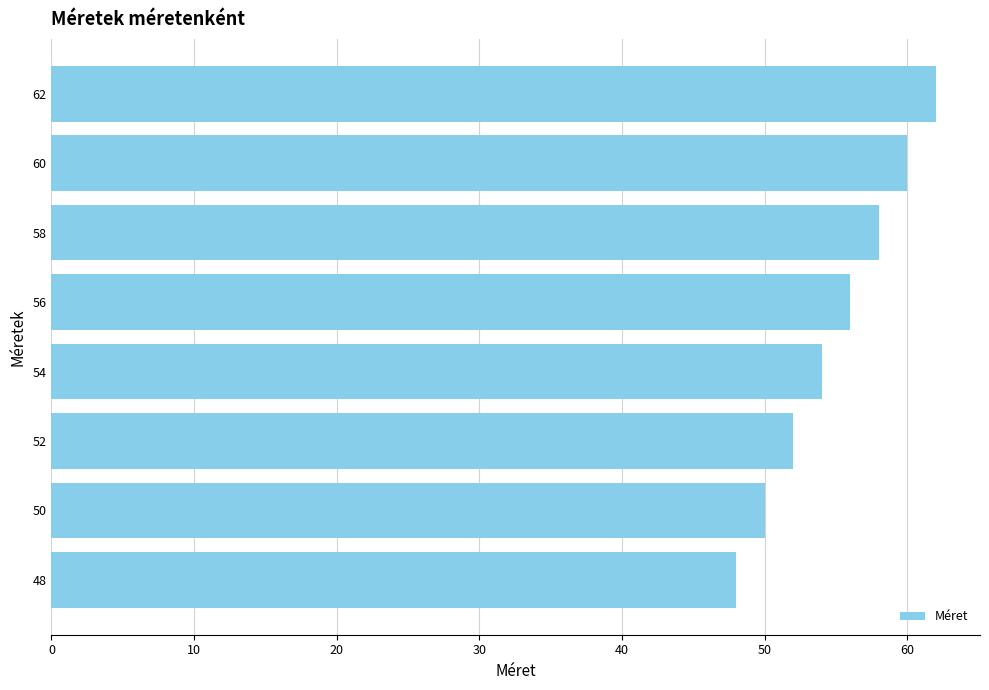

Rank the categories by value from highest to lowest.

62, 60, 58, 56, 54, 52, 50, 48